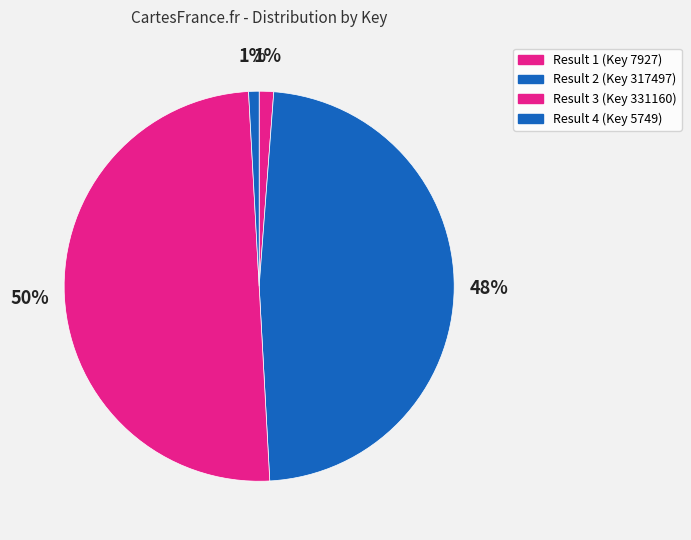

Does Result 2 (Key 317497) account for over 50% of the chart?

No